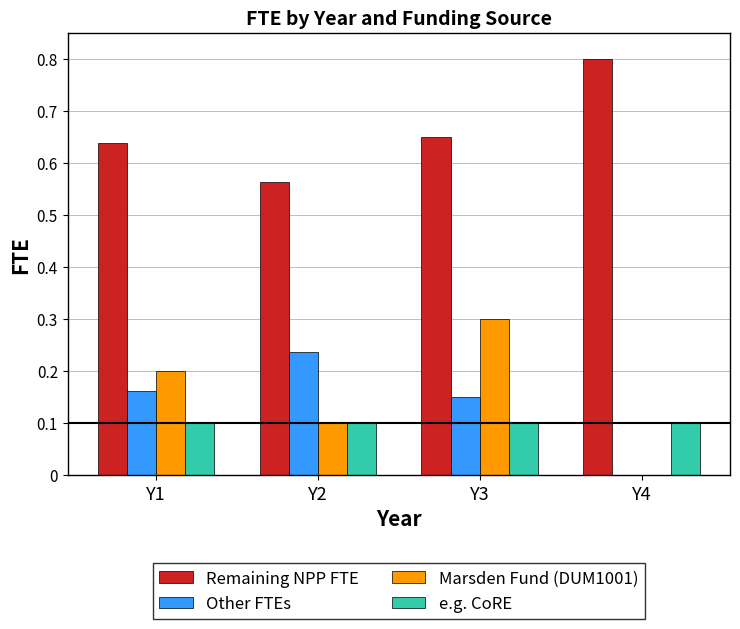

At which category is the sum across all series the highest?

Y3